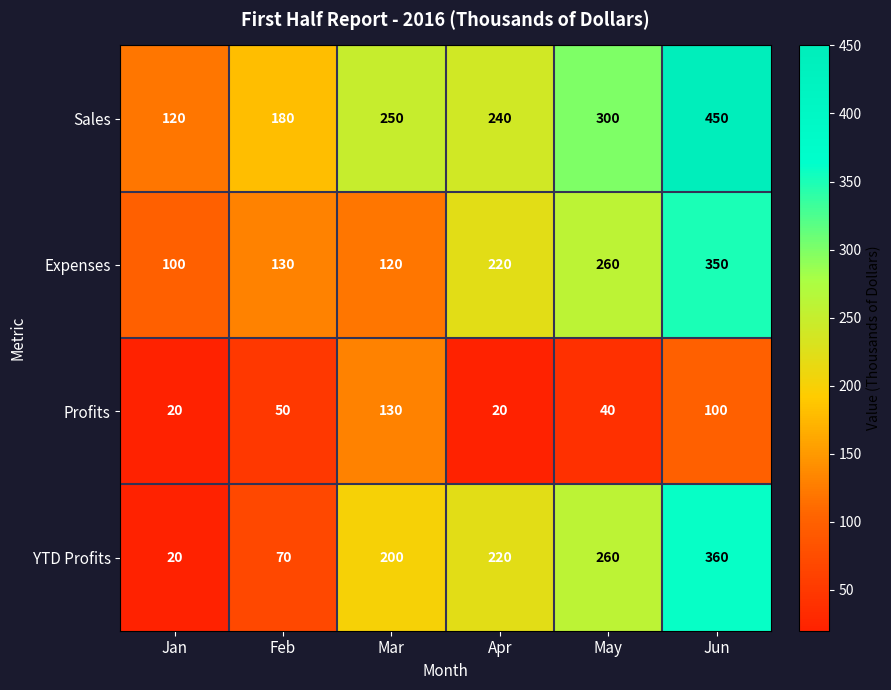

At Mar, list the series in order from smallest to largest.

Expenses, Profits, YTD Profits, Sales